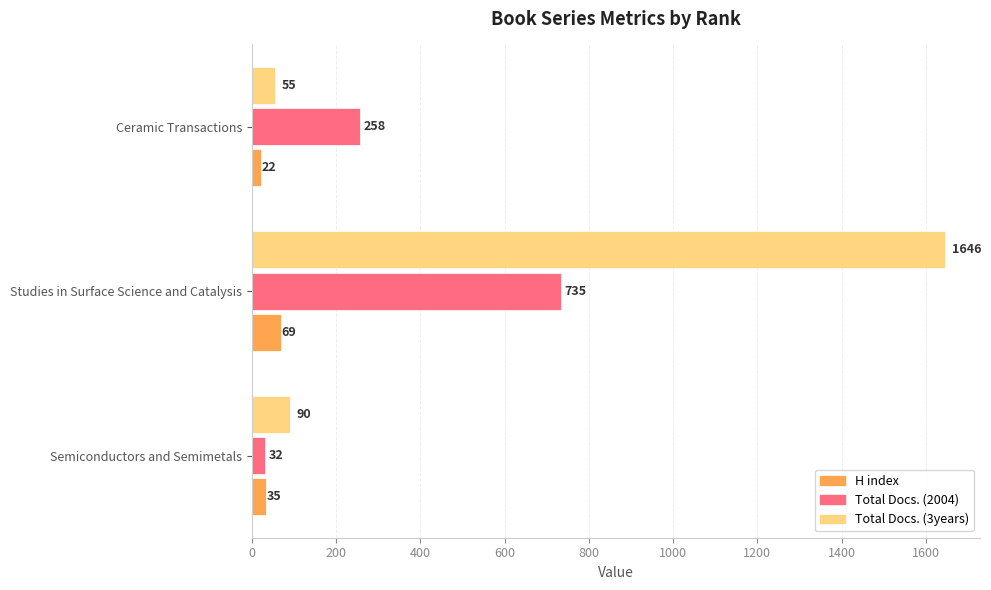

What is the sum of all Total Docs. (2004) values?

1025